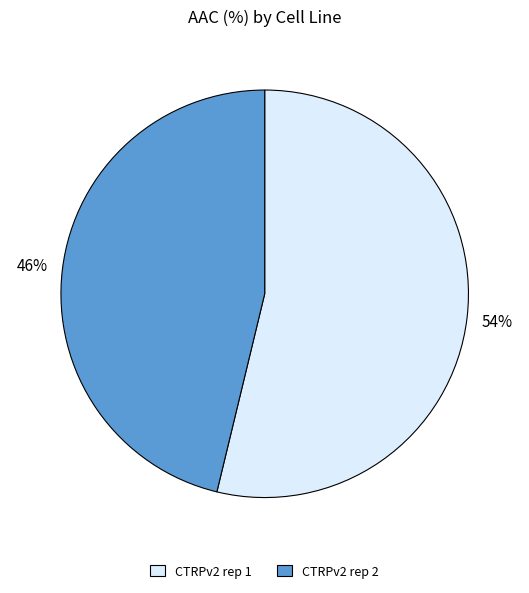

Does any single category account for the majority?

Yes